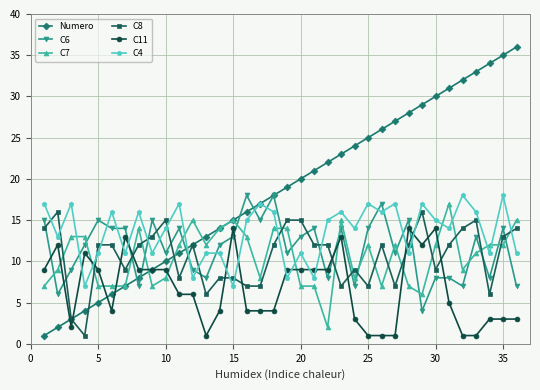

Which series has the largest total across all categories?

Numero